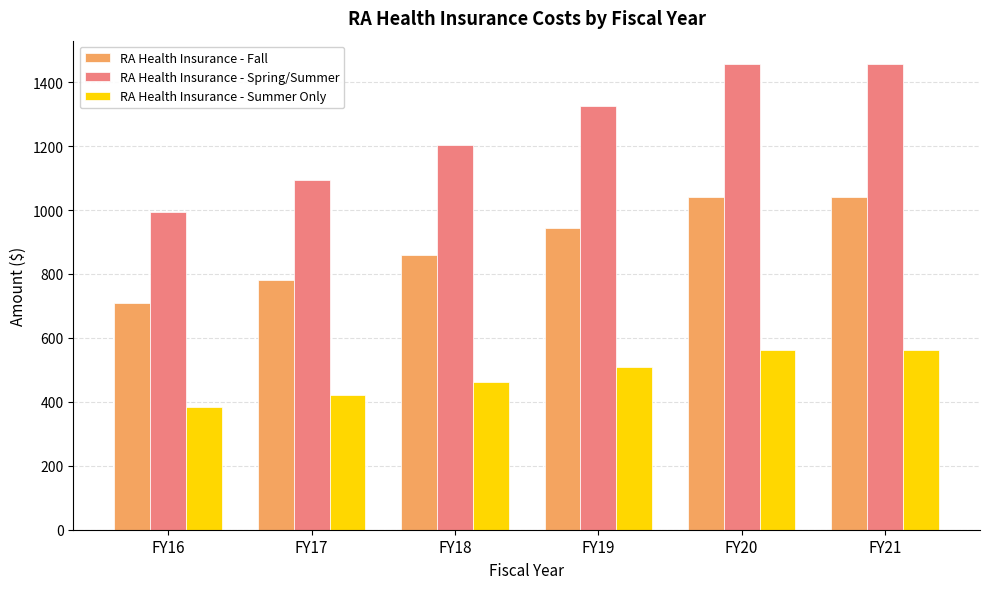

Which series has the largest total across all categories?

RA Health Insurance - Spring/Summer